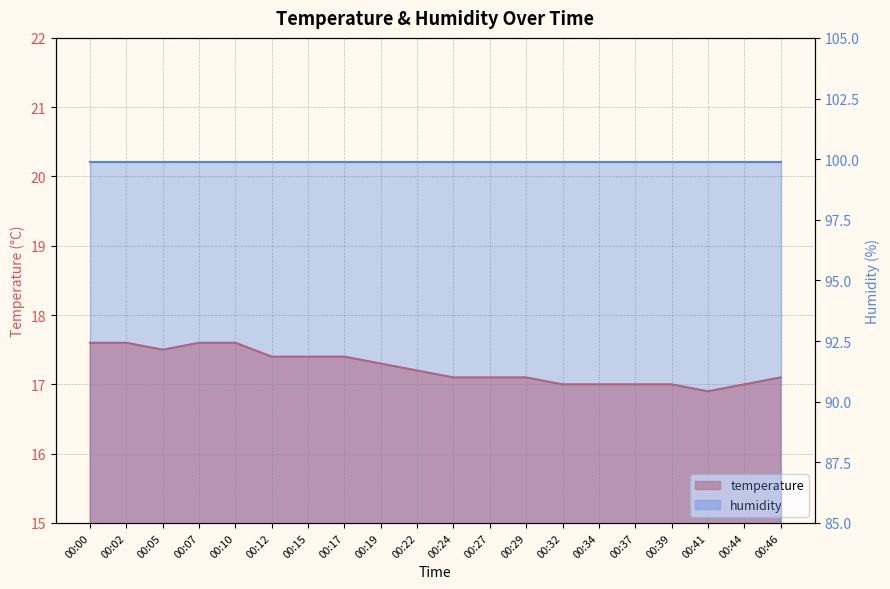

What is the change in value from 00:10 to 00:29?

-0.5